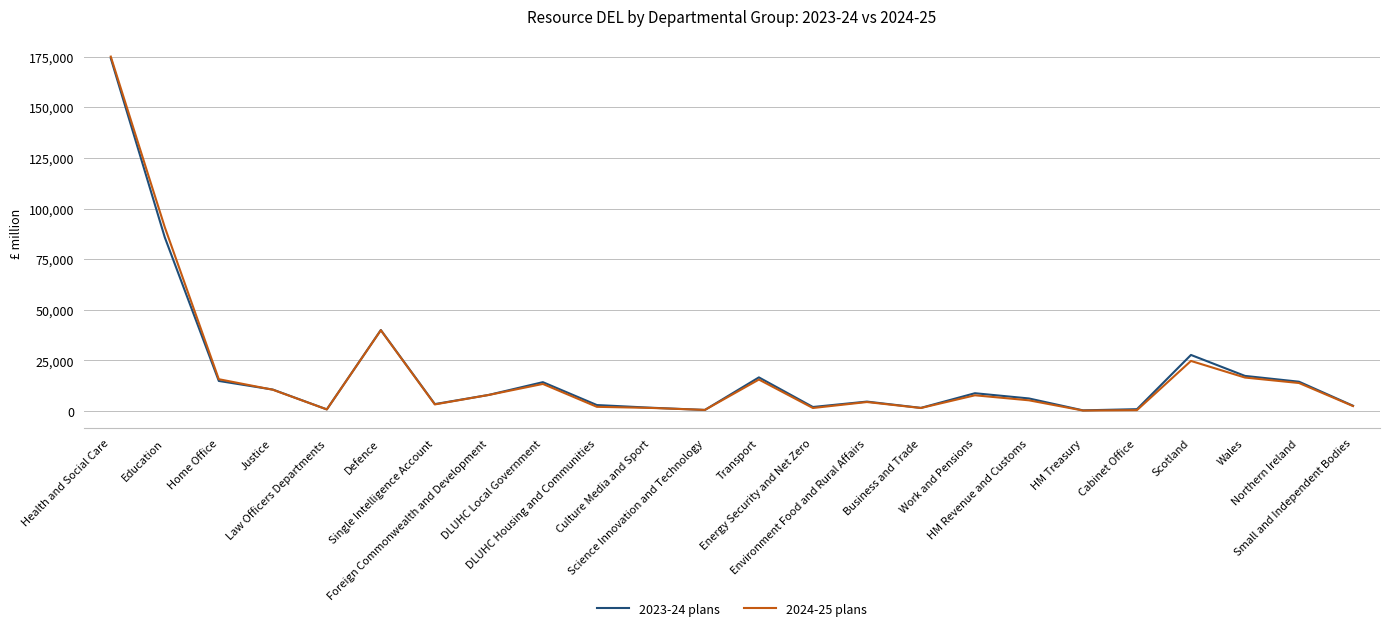

Which series has the widest spread of values?

2024-25 plans